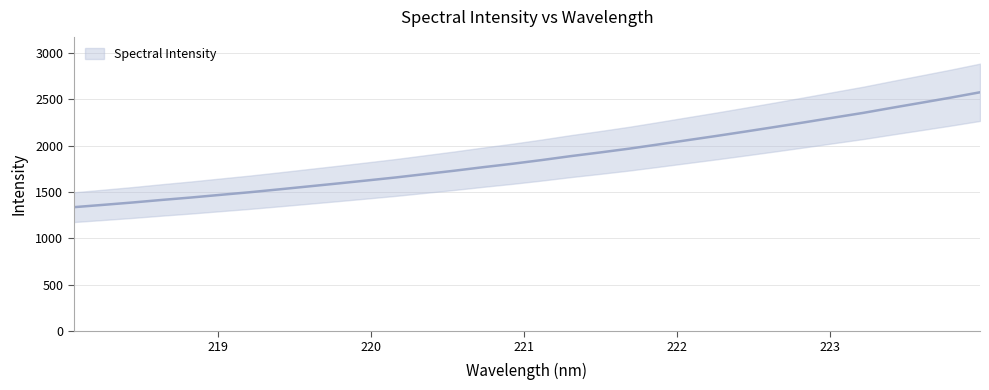

What is the greatest value displayed?

2573.9